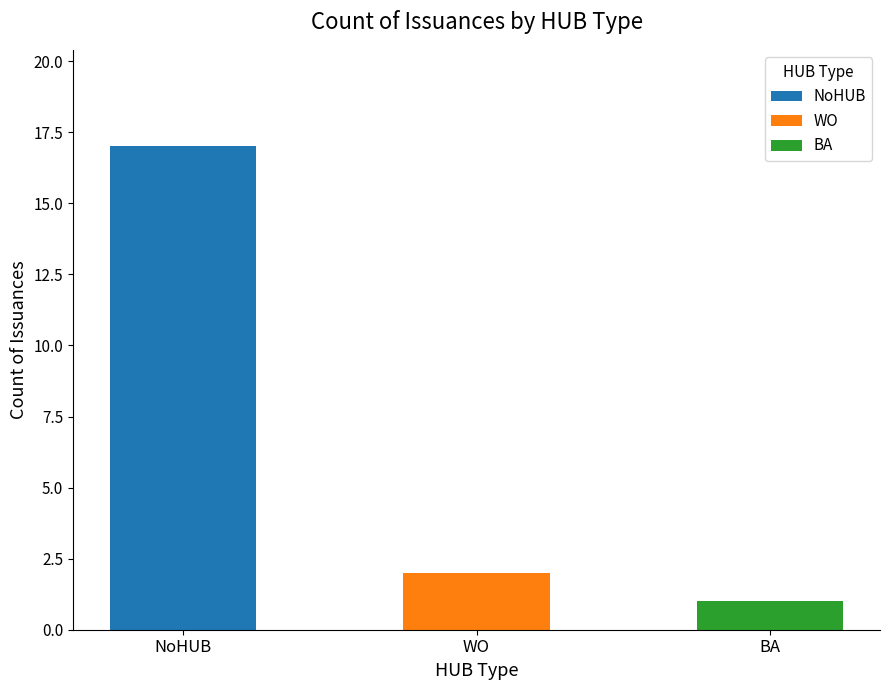

True or false: the data shows 1 at BA.

True